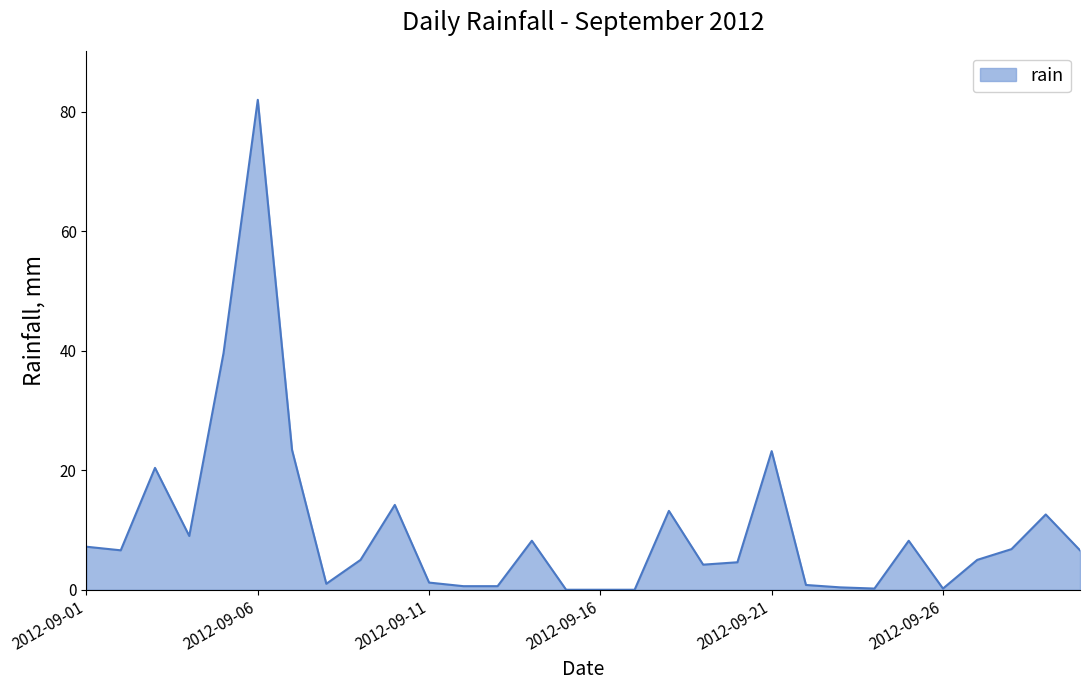

What is the maximum value shown in the chart?

82.0